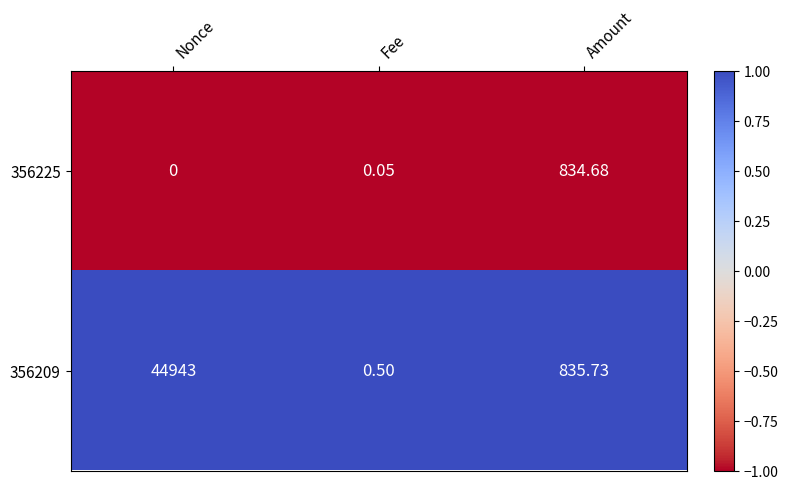

Which series has the largest total across all categories?

356209